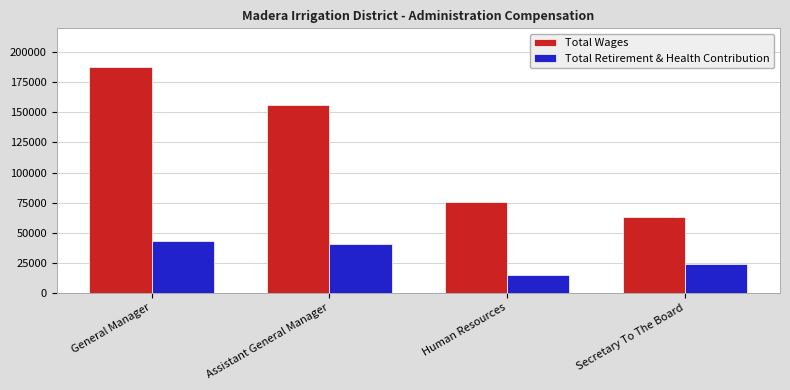

Is it true that Total Retirement & Health Contribution equals 58779 at General Manager?

False